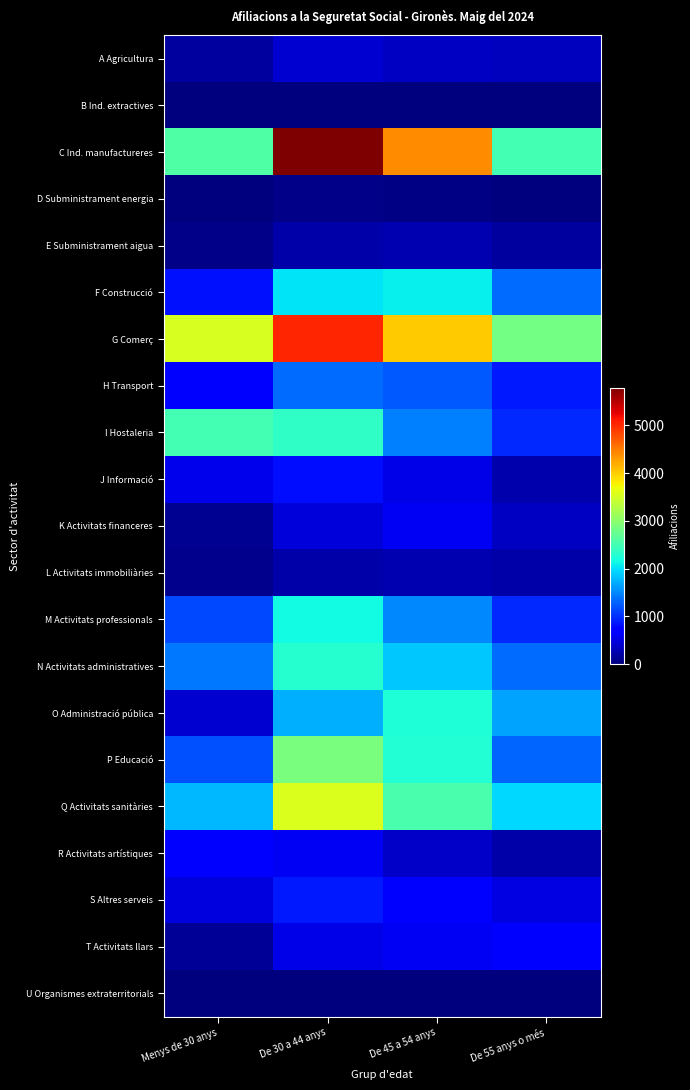

Between De 45 a 54 anys and De 55 anys o més, which series saw the biggest shift?

C Ind. manufactureres